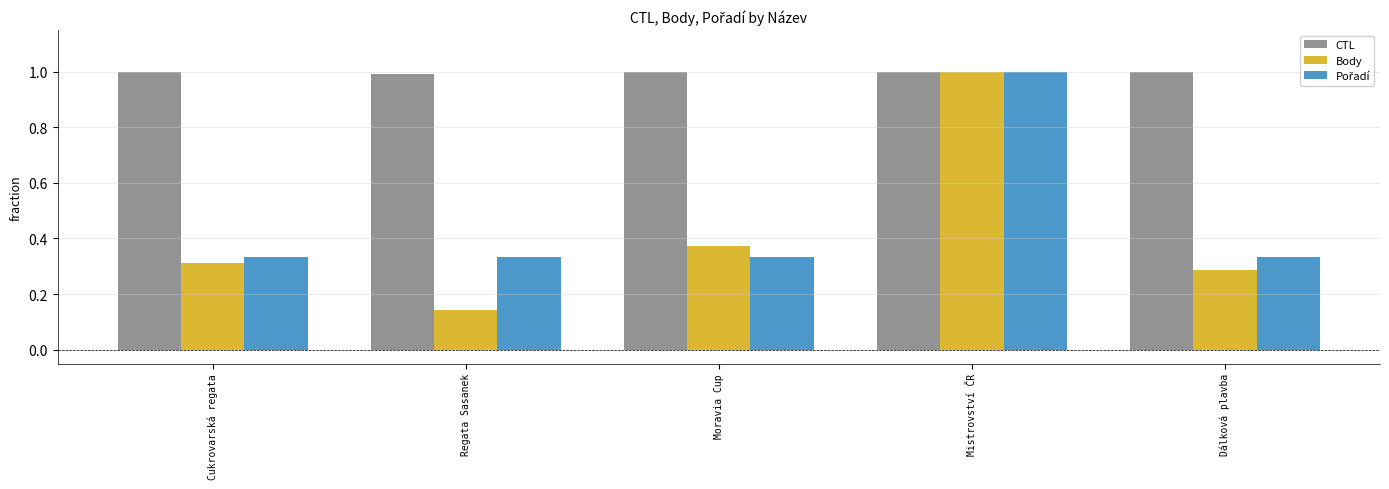

What is the difference between the highest and lowest values at Dálková plavba?

0.7